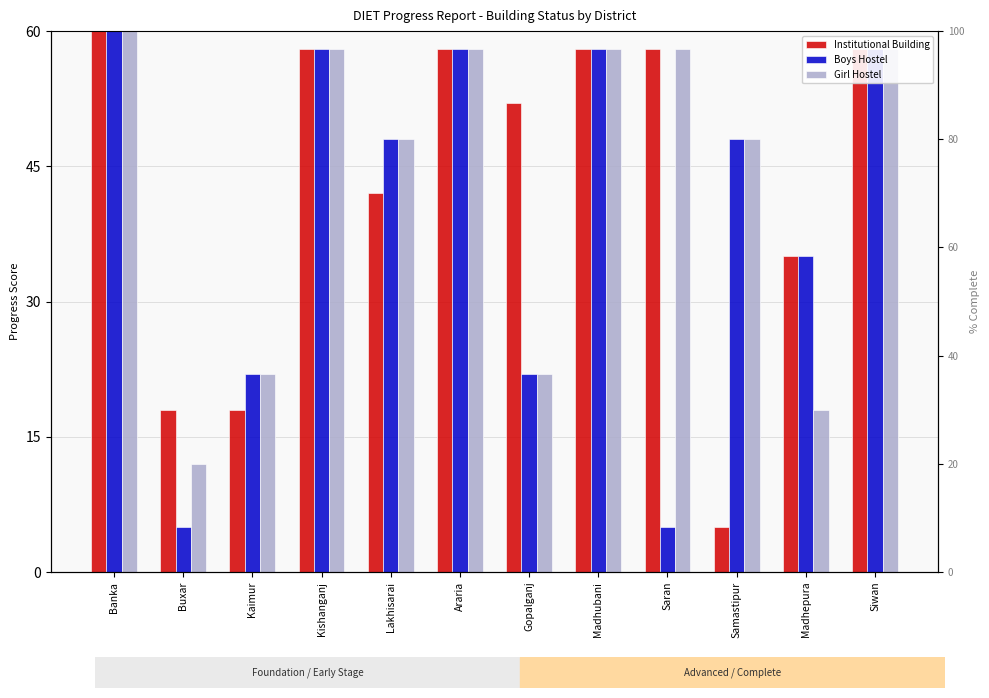

What is the difference between the maximum and second lowest values in the Girl Hostel series?

42